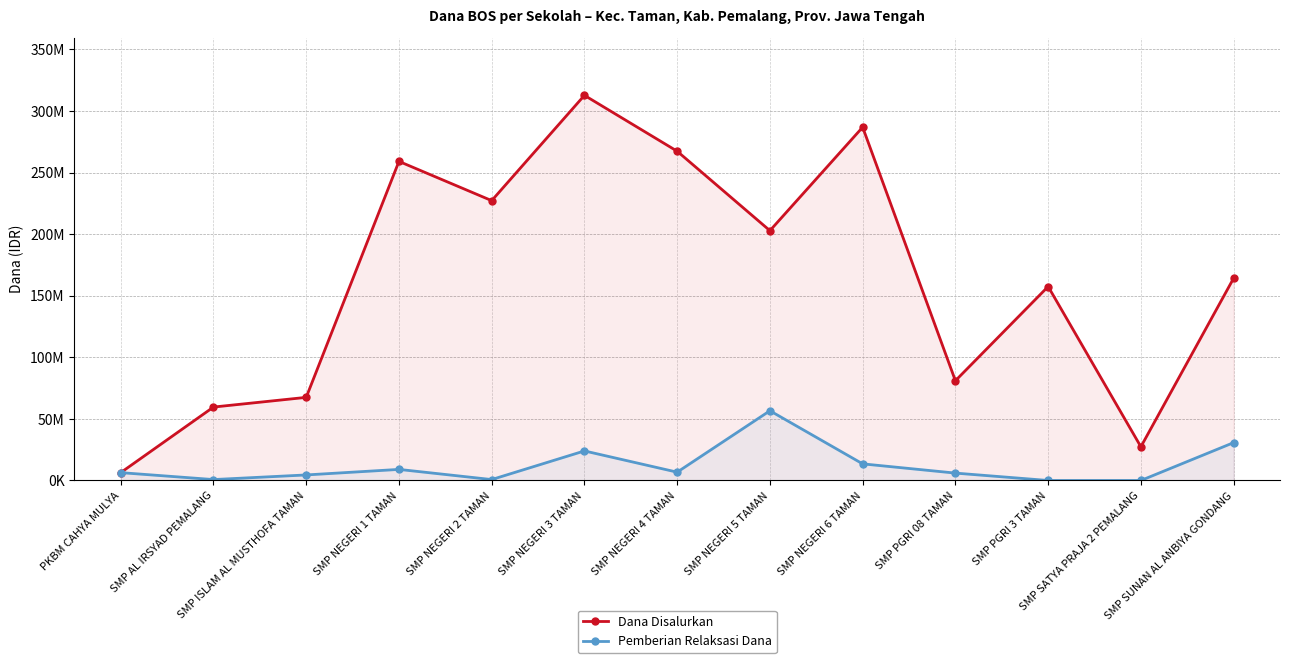

True or false: Dana Disalurkan and Pemberian Relaksasi Dana intersect in this chart.

False